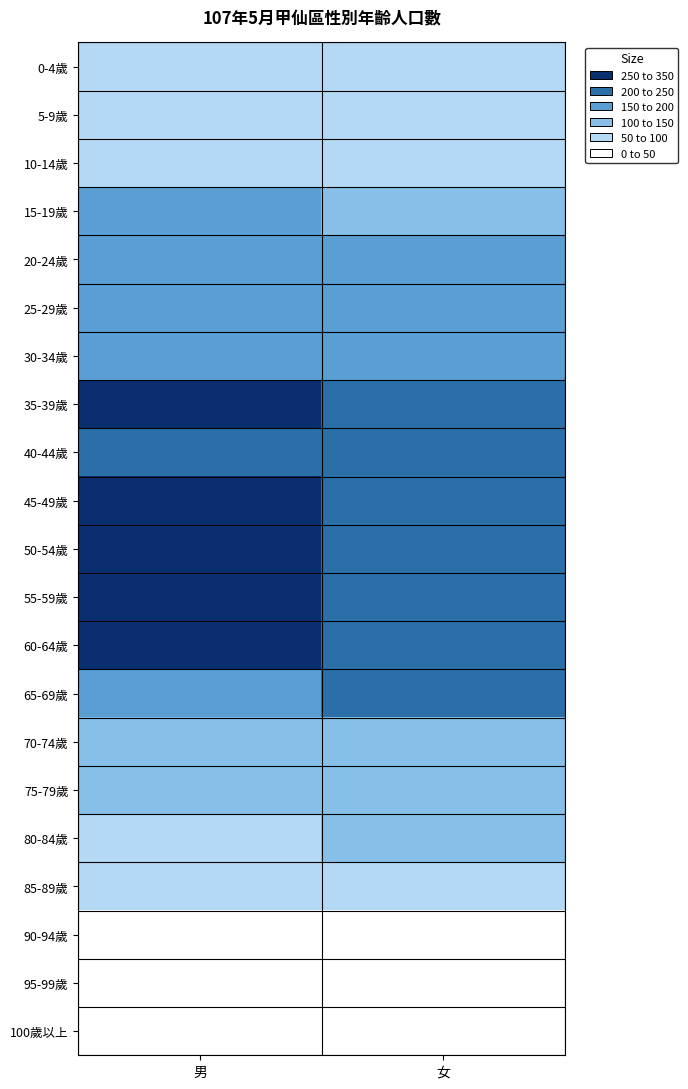

How many series are shown in this chart?

21